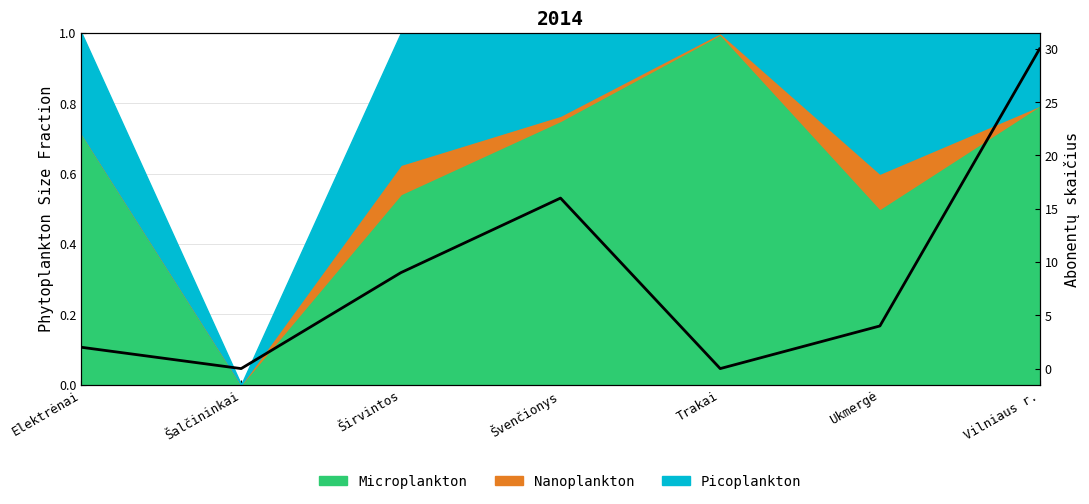

List the labels in order of value, smallest first.

Šalčininkai, Trakai, Elektrėnai, Ukmergė, Širvintos, Švenčionys, Vilniaus r.